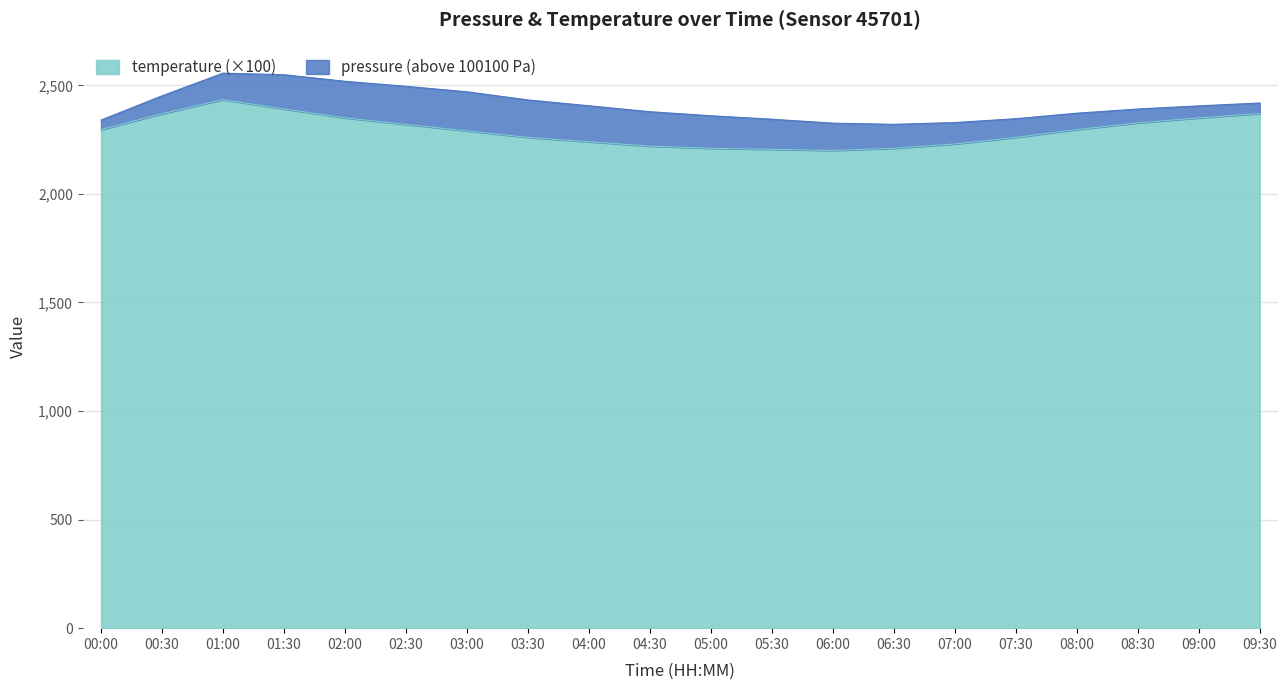

Where is the data nearest to the value 2317?

02:30